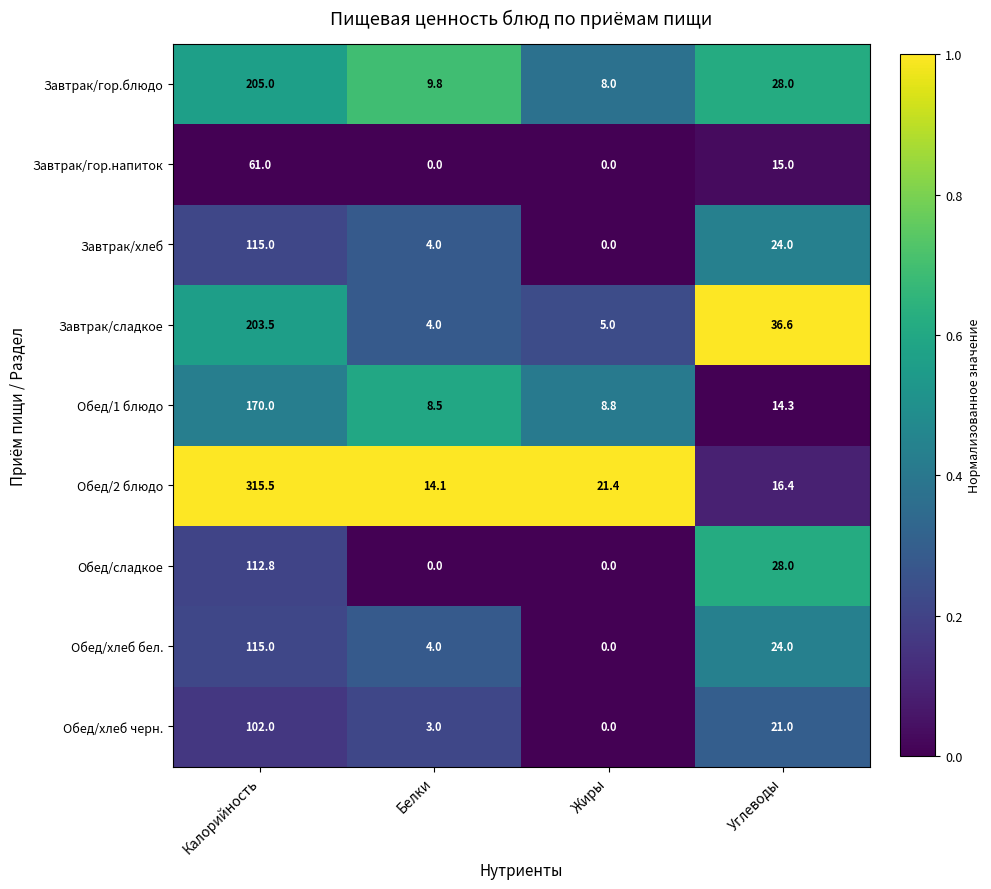

What is the sum of the Завтрак/гор.блюдо values at Углеводы and Белки?

37.8